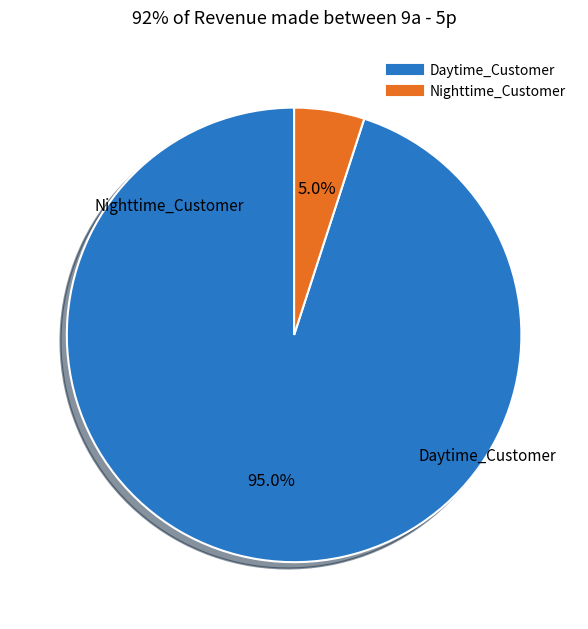

Is there any slice that represents more than half of the pie?

Yes